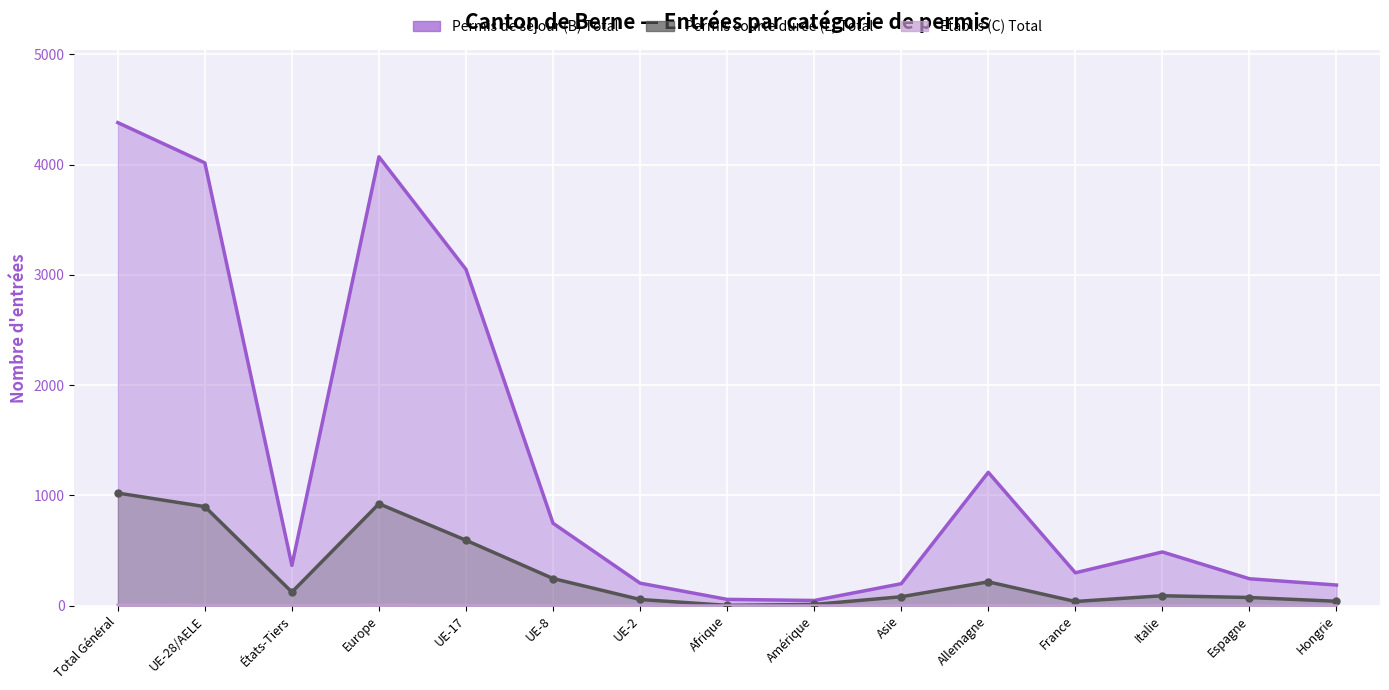

Which has a higher value, UE-28/AELE or Amérique?

UE-28/AELE